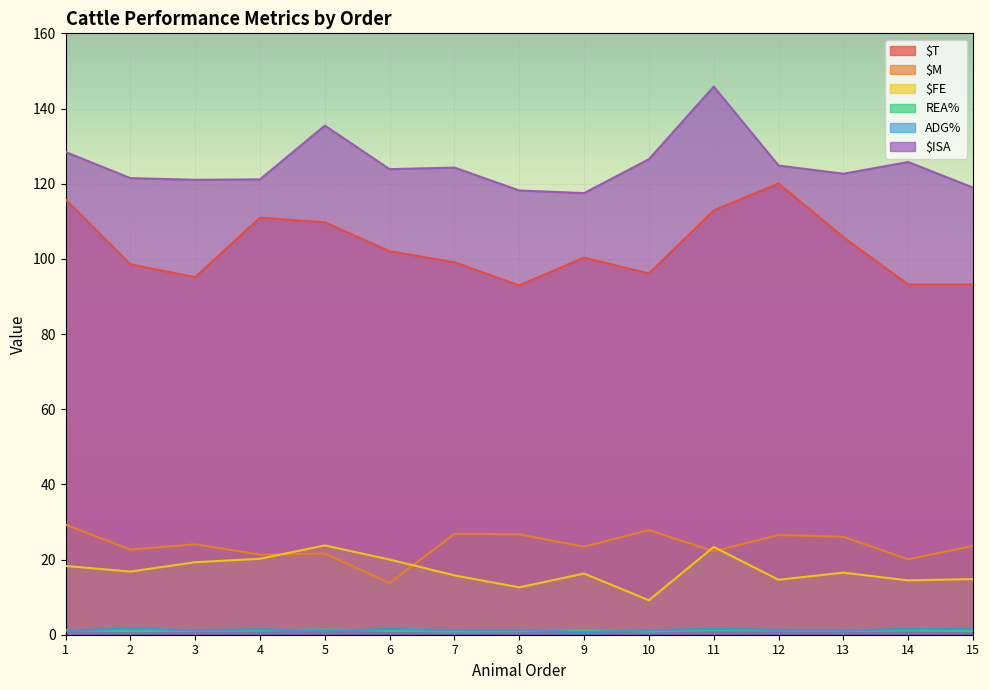

Where is $M nearest to the value 21?

4